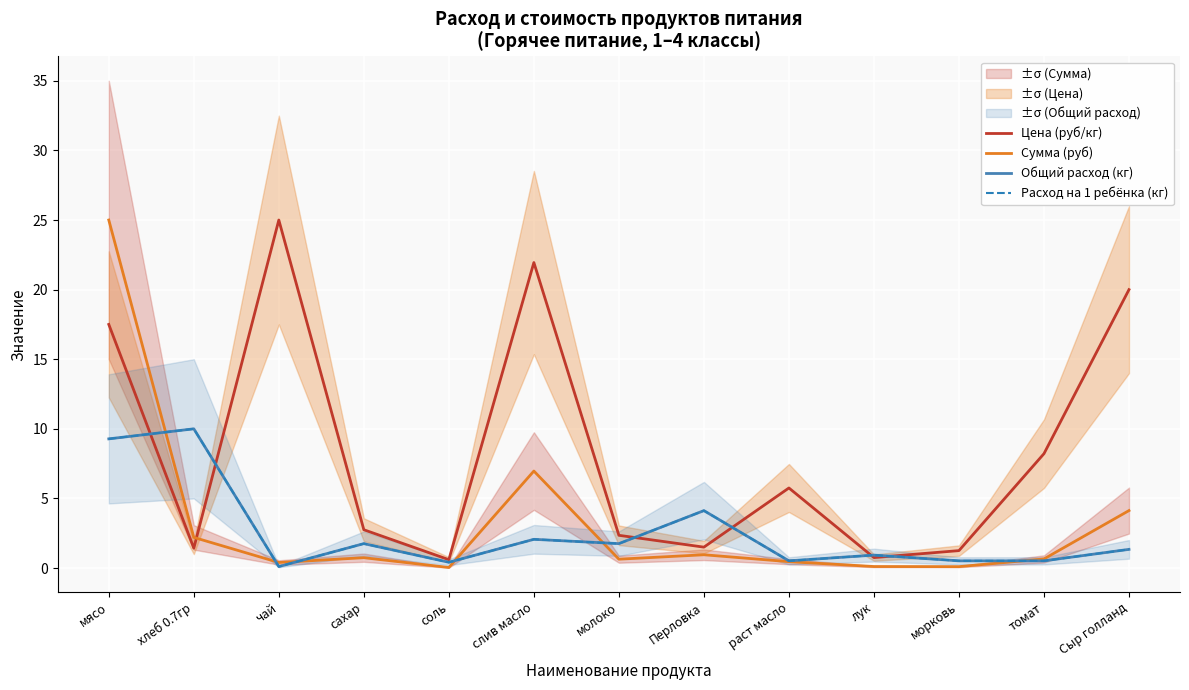

The Общий расход (кг) series shows 1.3 at Сыр голланд. True or false?

True